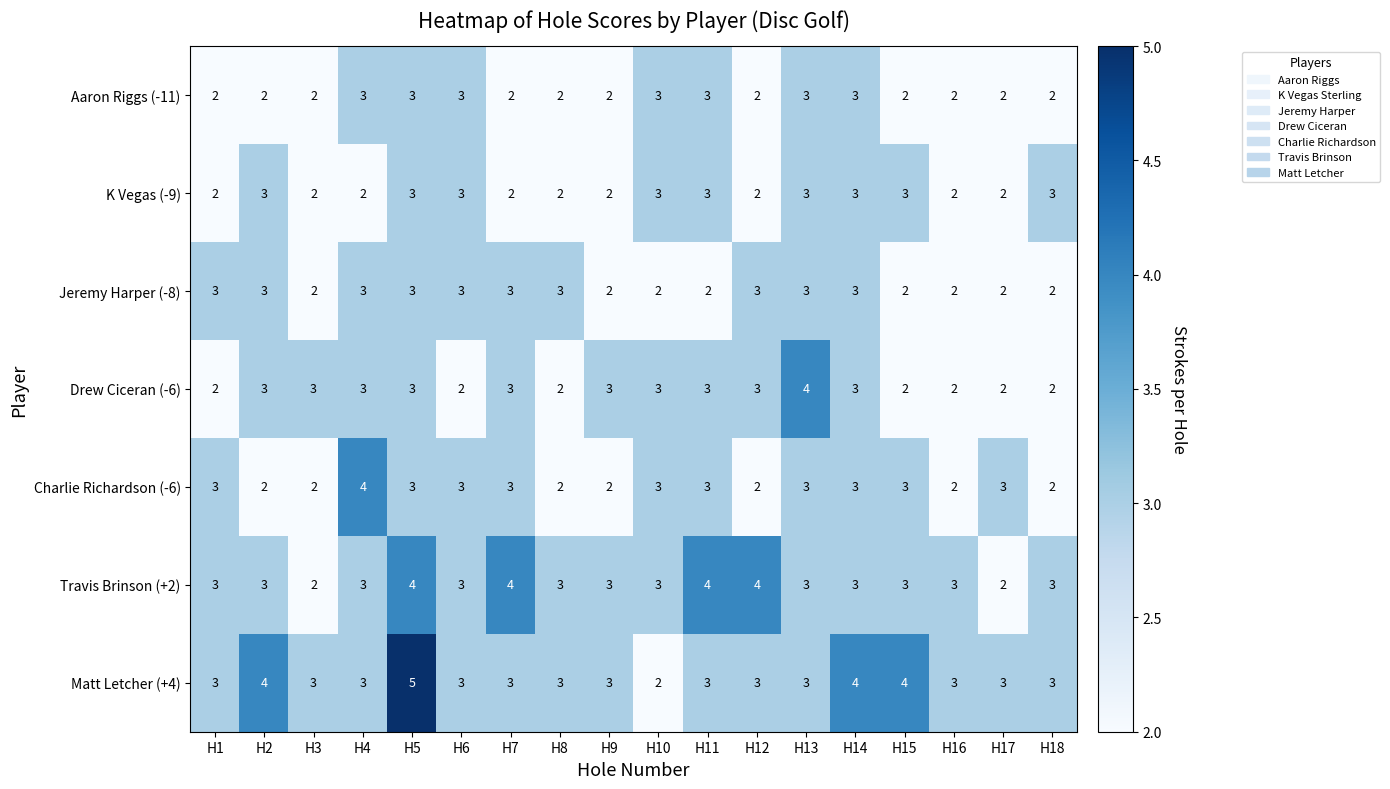

Is it true that Aaron Riggs (-11) equals 2 at H4?

False